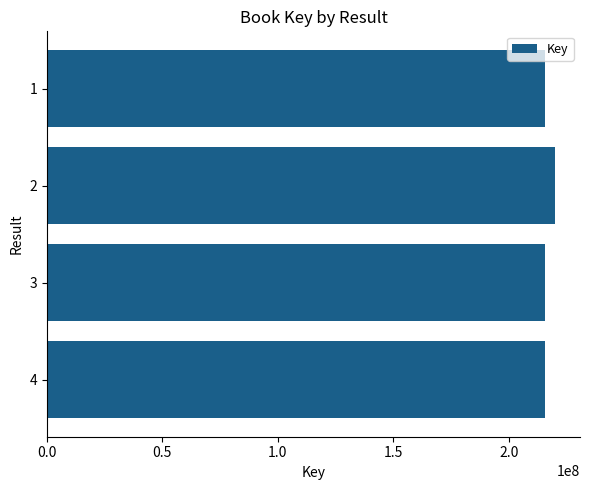

The value at 4 is 215943544. True or false?

True